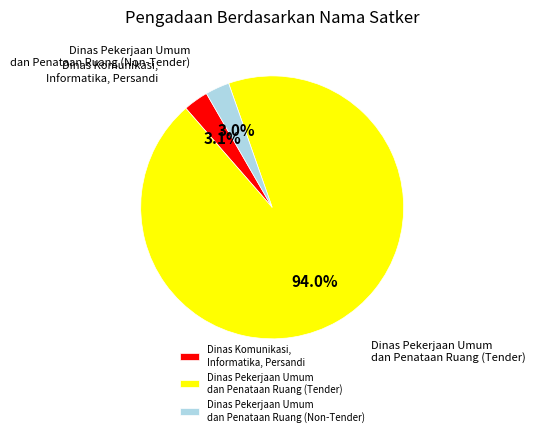

Which has a higher value, Dinas Komunikasi, Informatika, Persandi or Dinas Pekerjaan Umum dan Penataan Ruang (Tender)?

Dinas Pekerjaan Umum dan Penataan Ruang (Tender)